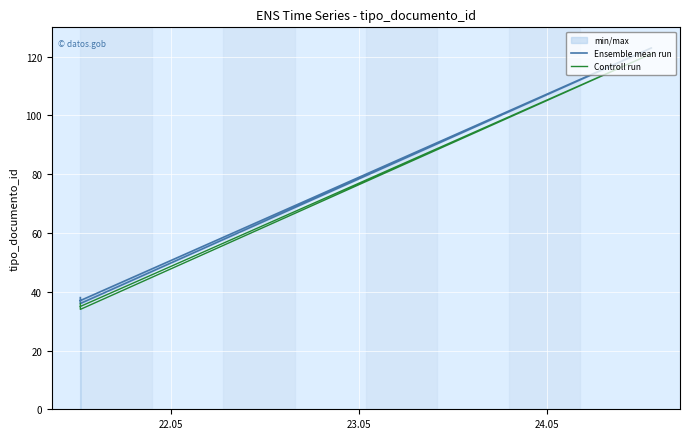

List the series in order of their peak value, highest first.

Ensemble mean run, Controll run